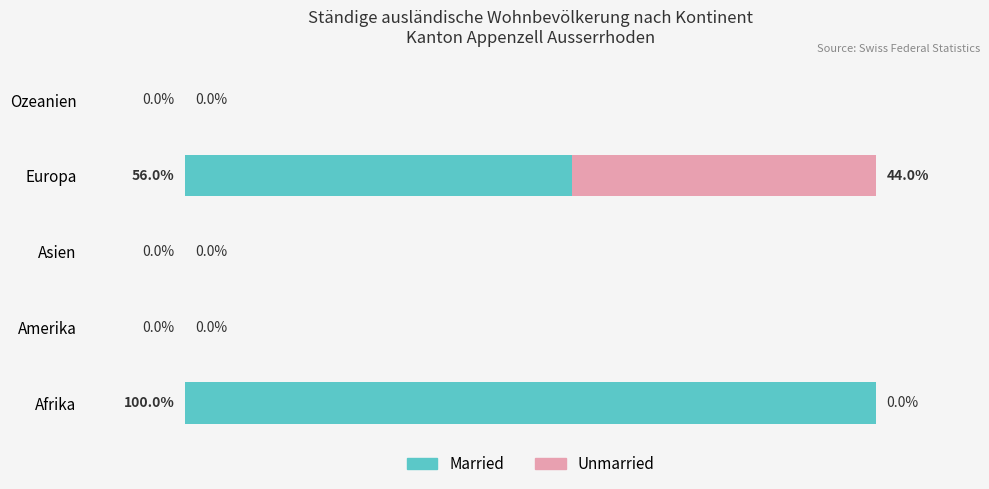

At which label is Married closest to 50?

Europa